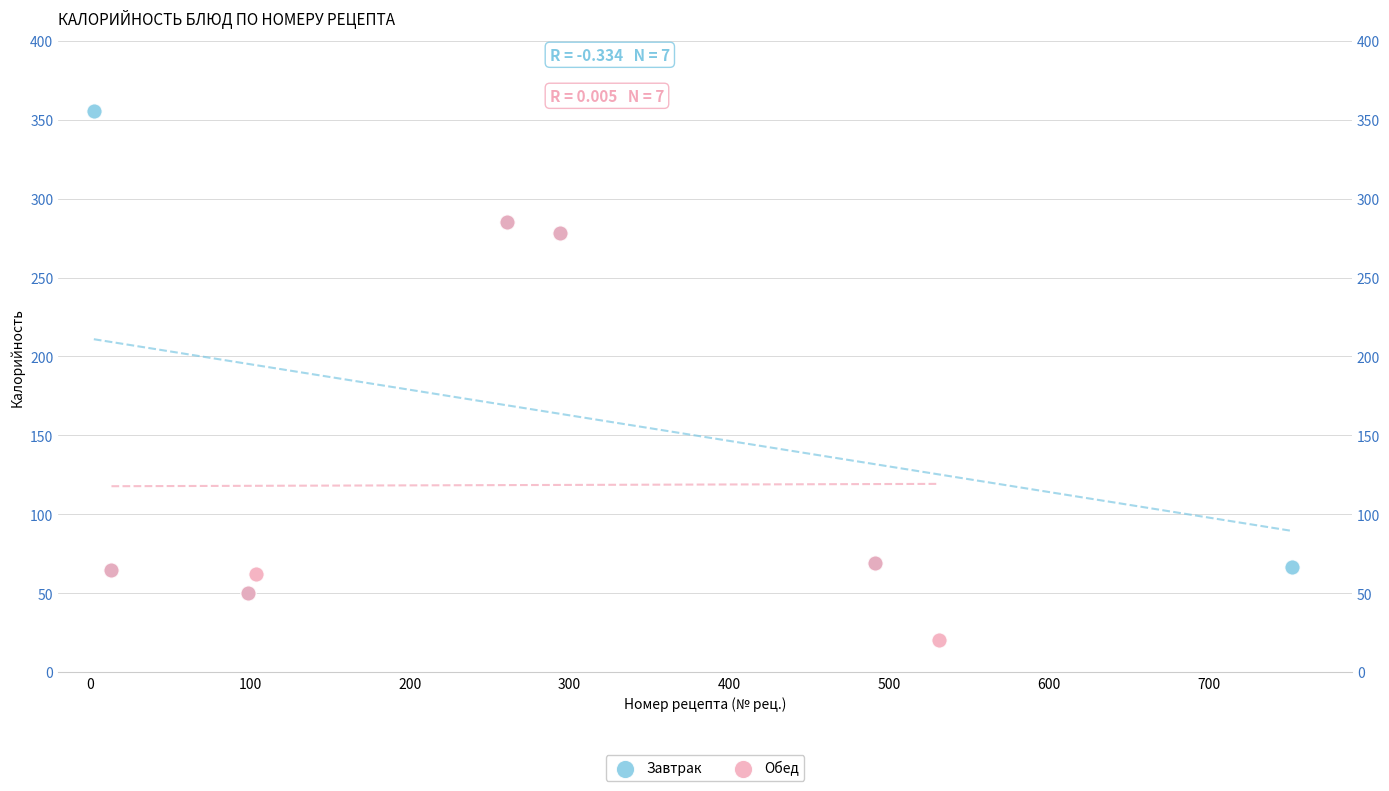

What are all the series names shown in the legend?

Завтрак, Обед